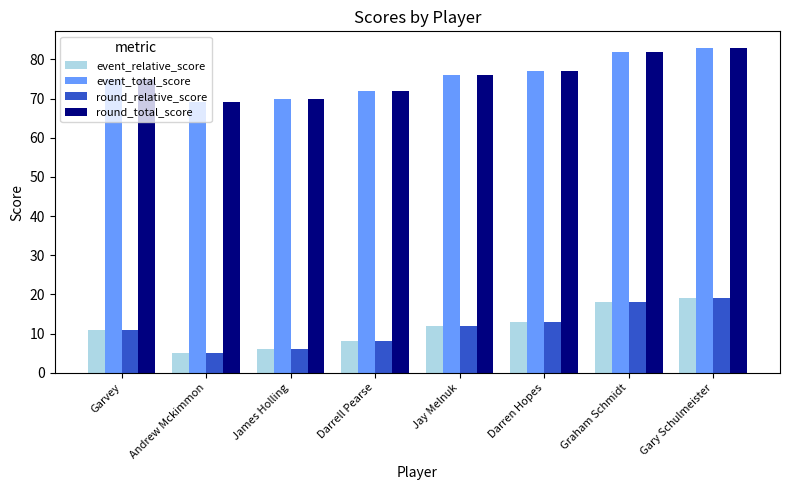

What is the greatest value displayed?

83